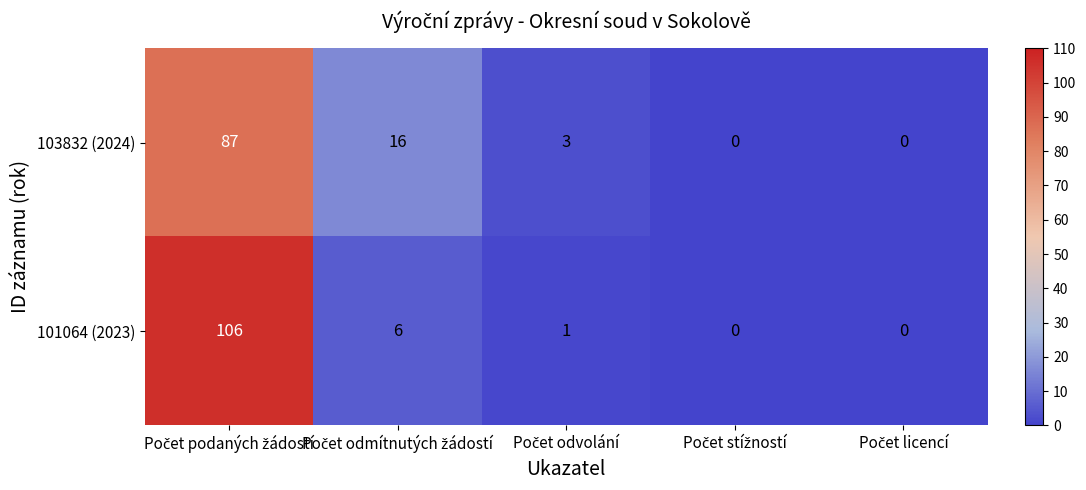

How many distinct data groups are displayed?

2